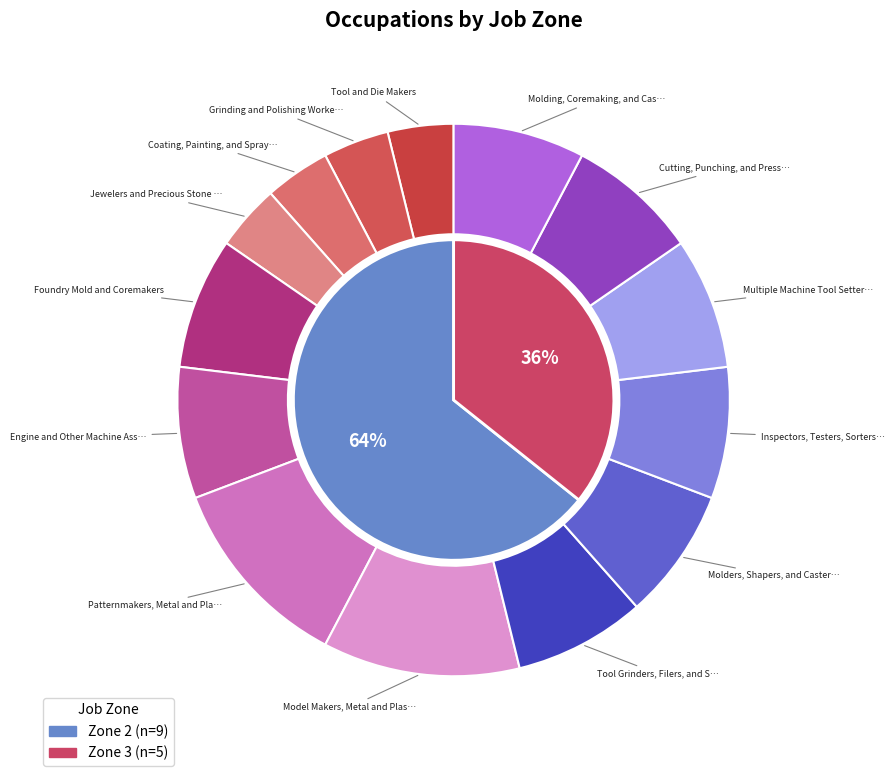

Which category has the biggest portion of the pie?

Patternmakers, Metal and Plastic